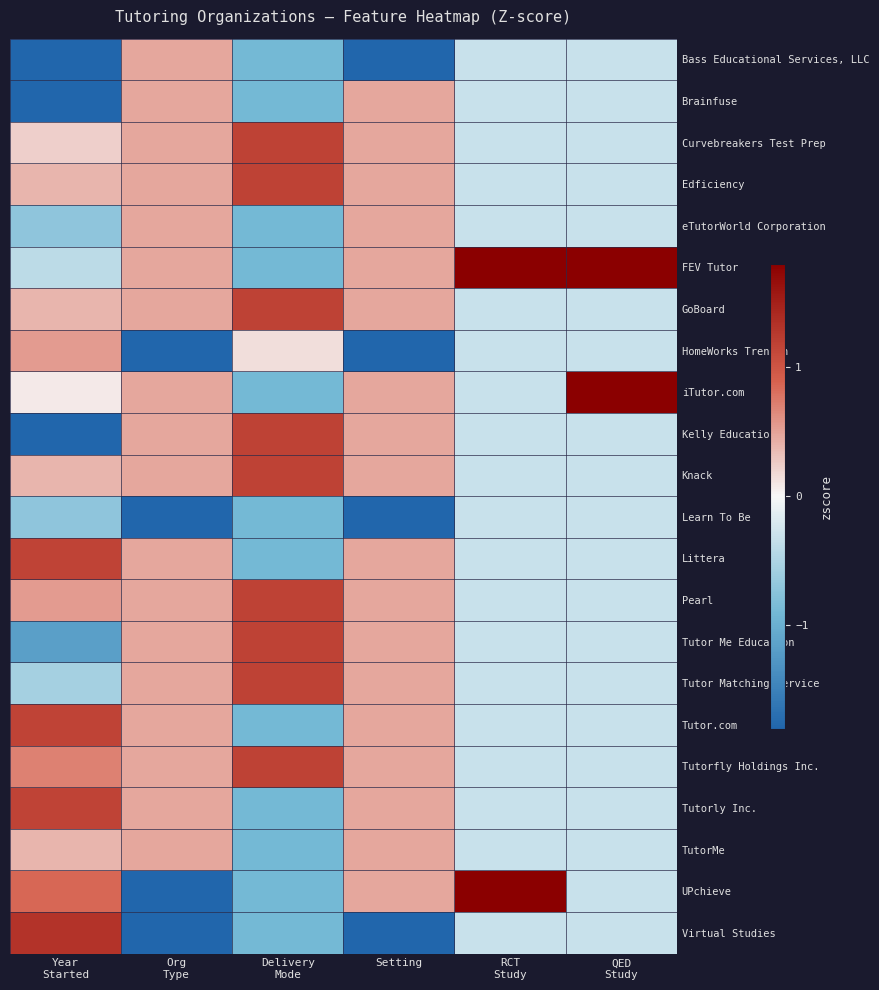

At which category is the sum across all series the highest?

RCT
Study